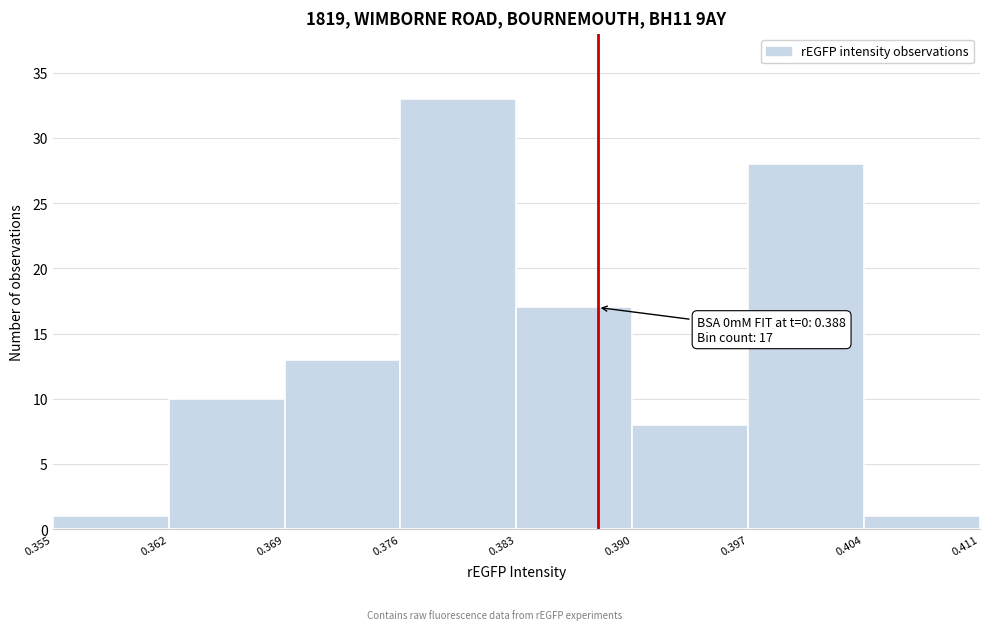

Which range on the x-axis has the tallest bar?

0.376 to 0.383